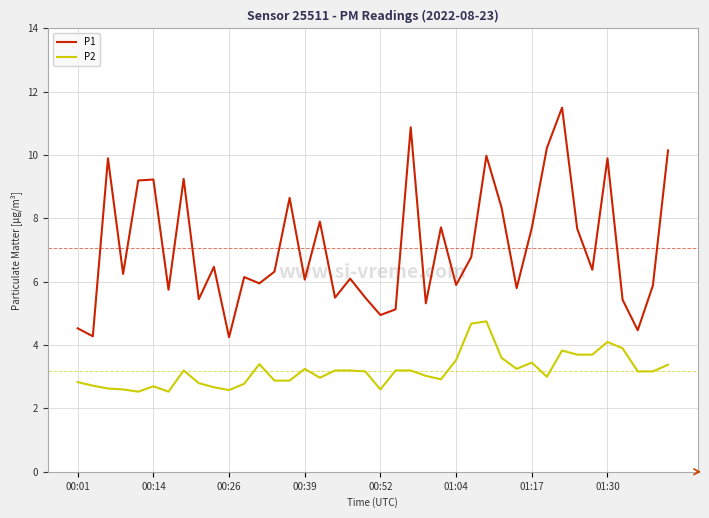

True or false: P2 and P1 cross at least once.

False